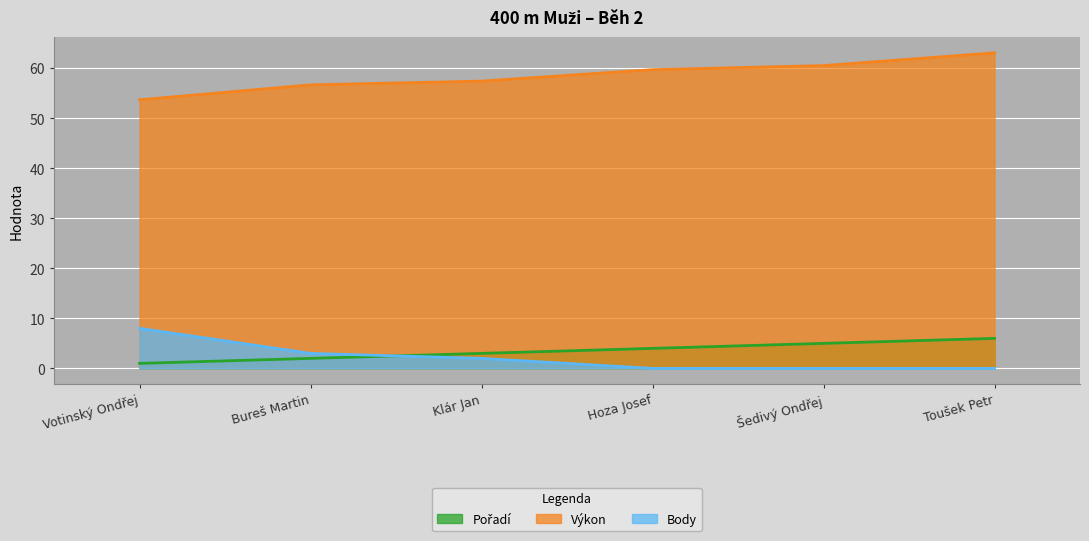

True or false: Pořadí has a value of 10.7 at Toušek Petr.

False